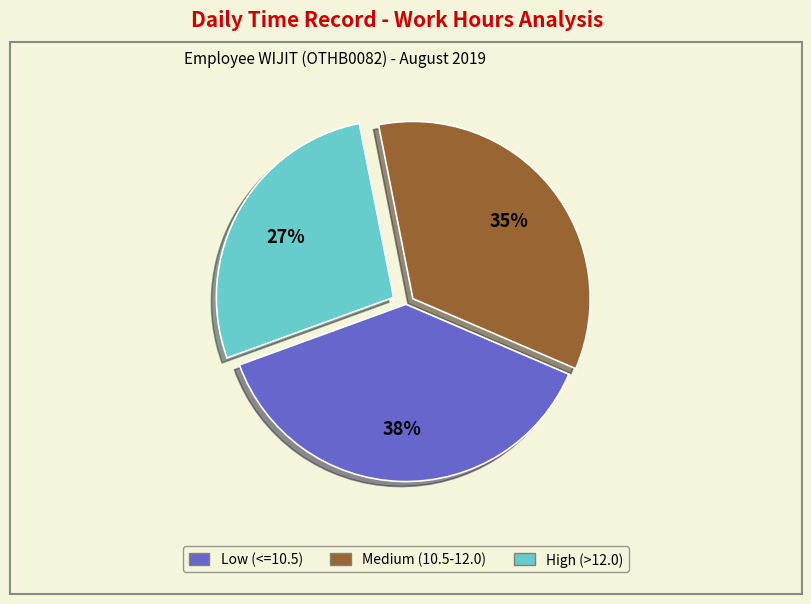

Is there a majority slice in this chart?

No